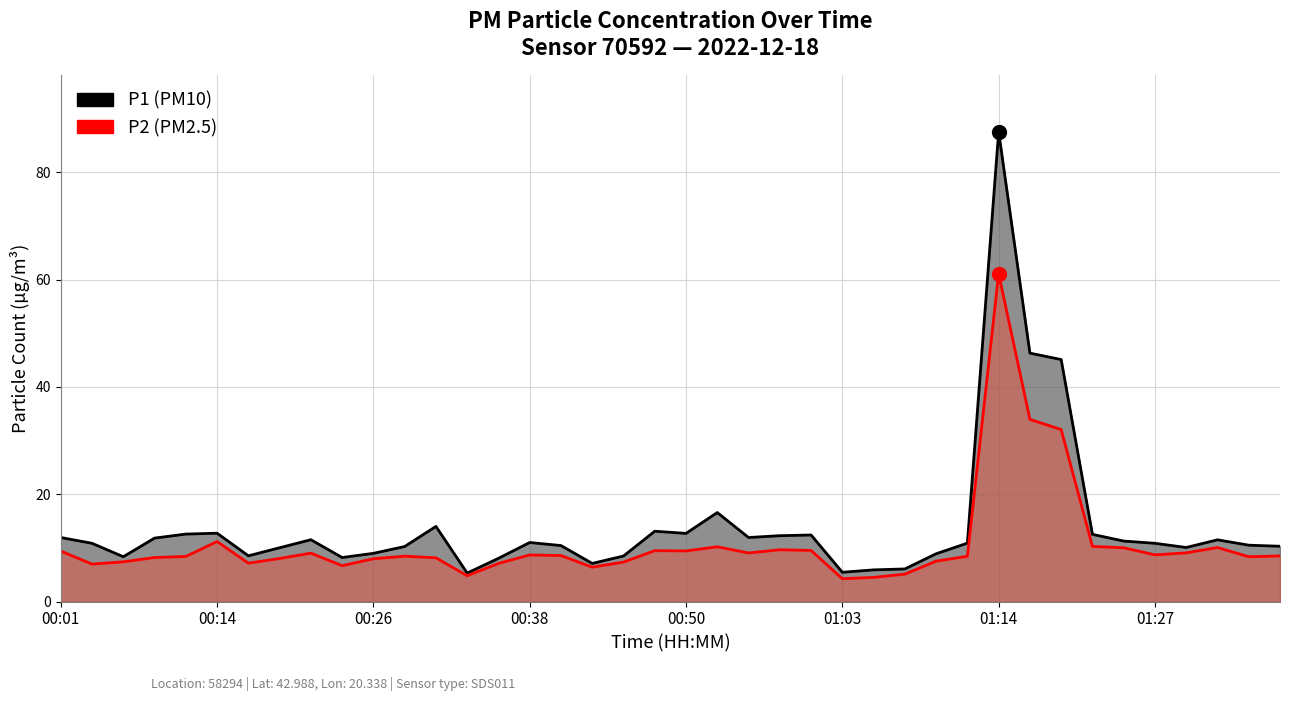

What is the value of the P2 point at the 16th from the left?

8.7